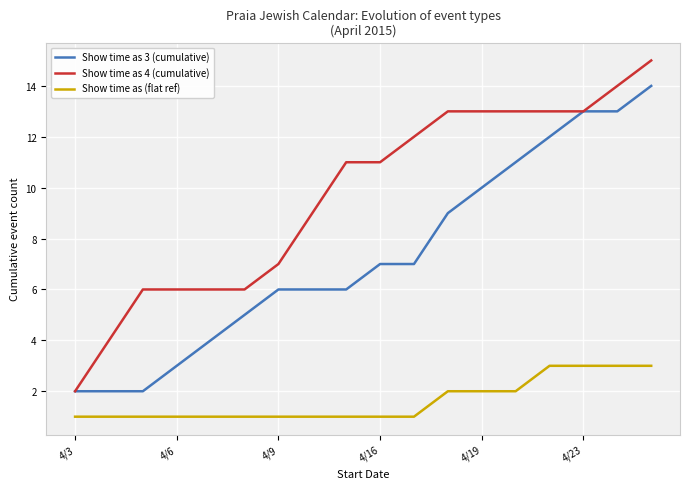

What is the maximum value shown in the chart?

15